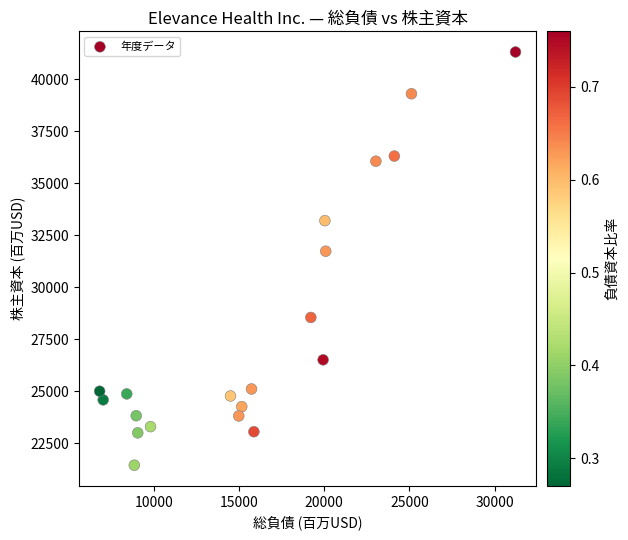

What Y value in the scatter plot is closest to 31373?

31728